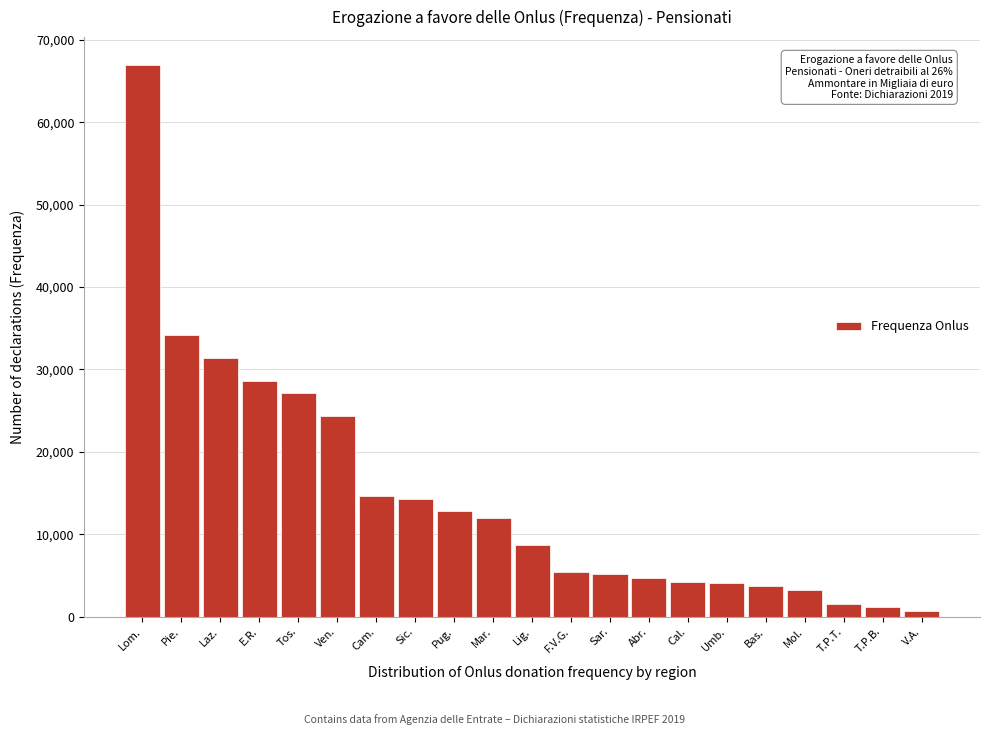

What is the sum of all values?

309094